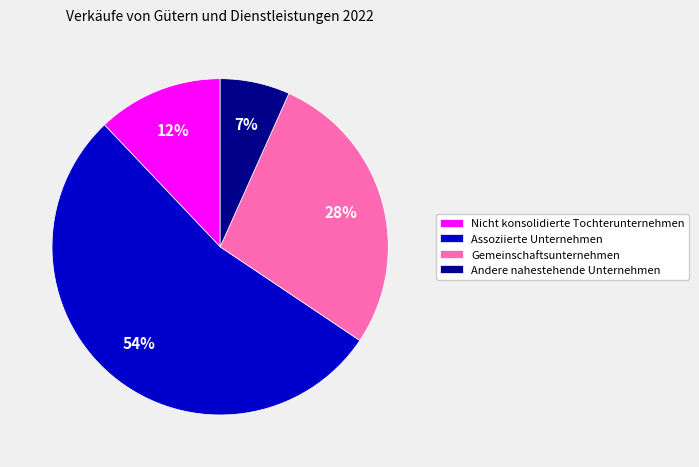

The Nicht konsolidierte Tochterunternehmen slice represents 12% of the pie. True or false?

True